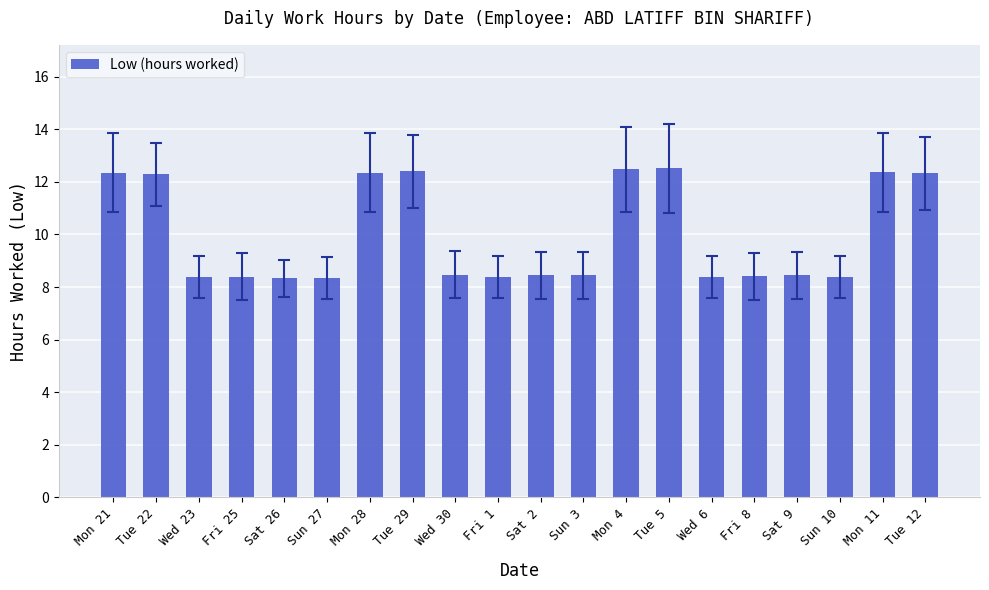

What is the greatest value displayed?

12.5